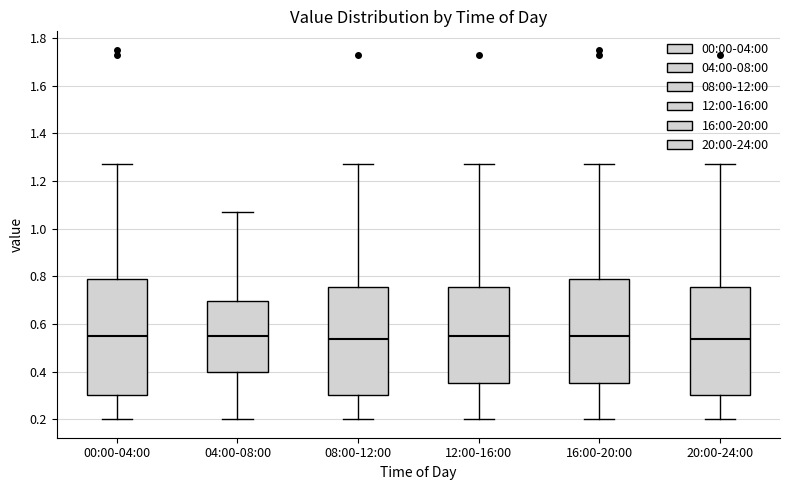

Reading left to right, read every box against the y-axis: the position of its median line, the range the box covers, and the ends of its whiskers. The values are not printed on the chart, so give them approximately, as read against the axis.

00:00-04:00: median 0.56, box 0.30 to 0.80, whiskers 0.20 to 1.28
04:00-08:00: median 0.56, box 0.40 to 0.70, whiskers 0.20 to 1.08
08:00-12:00: median 0.54, box 0.30 to 0.76, whiskers 0.20 to 1.28
12:00-16:00: median 0.56, box 0.36 to 0.76, whiskers 0.20 to 1.28
16:00-20:00: median 0.56, box 0.36 to 0.80, whiskers 0.20 to 1.28
20:00-24:00: median 0.54, box 0.30 to 0.76, whiskers 0.20 to 1.28